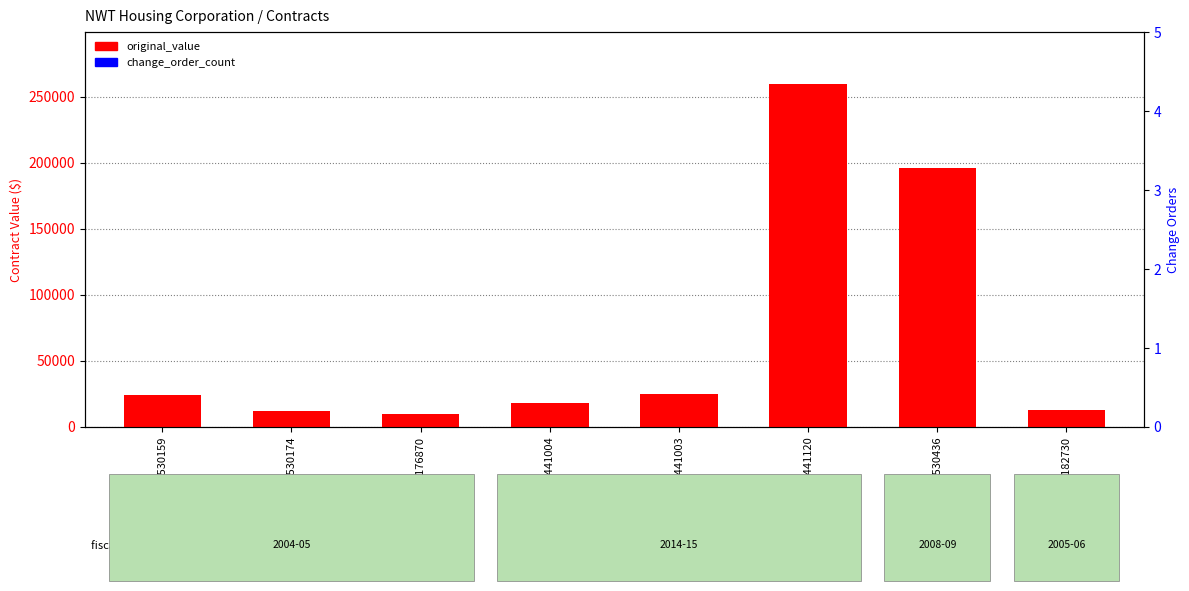

Which category has the highest value in the original_value series?

CT441120